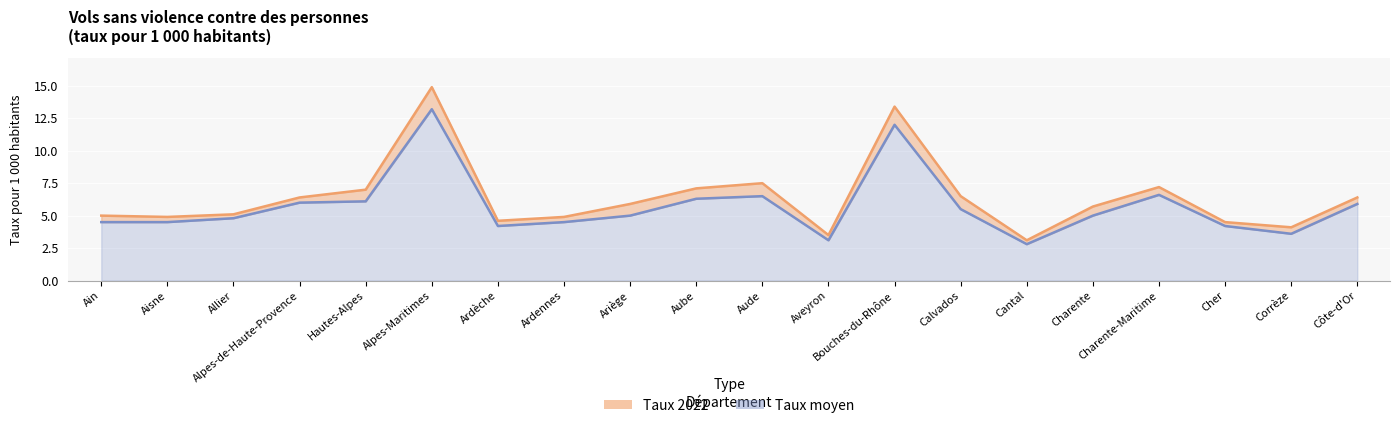

Which series has the largest total across all categories?

Taux 2022